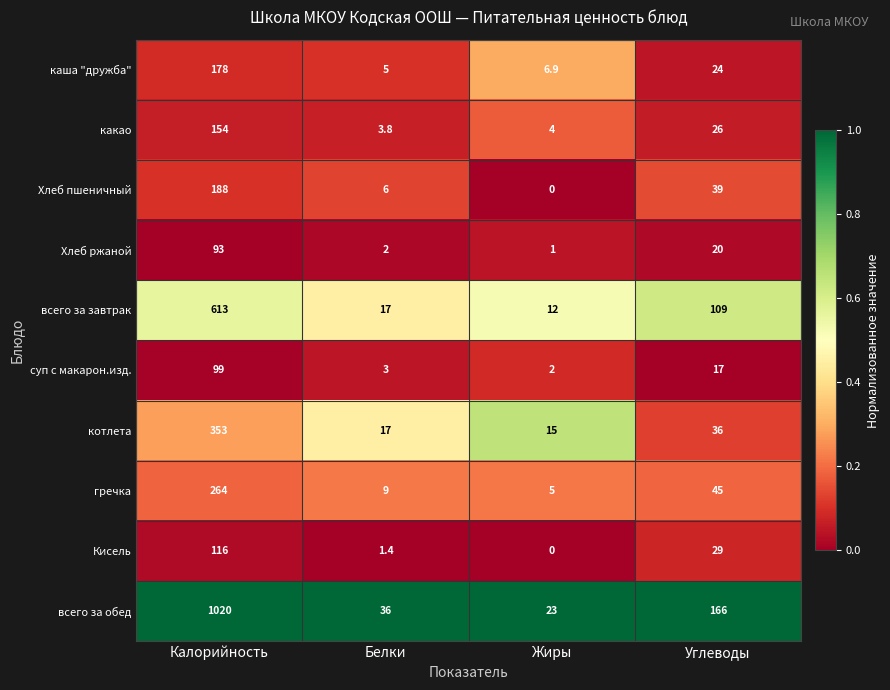

At which category does the chart reach its minimum across all series?

Жиры